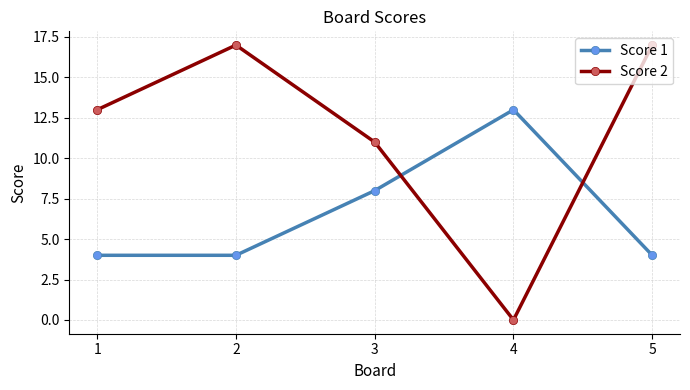

Which series has the largest range (max minus min)?

Score 2